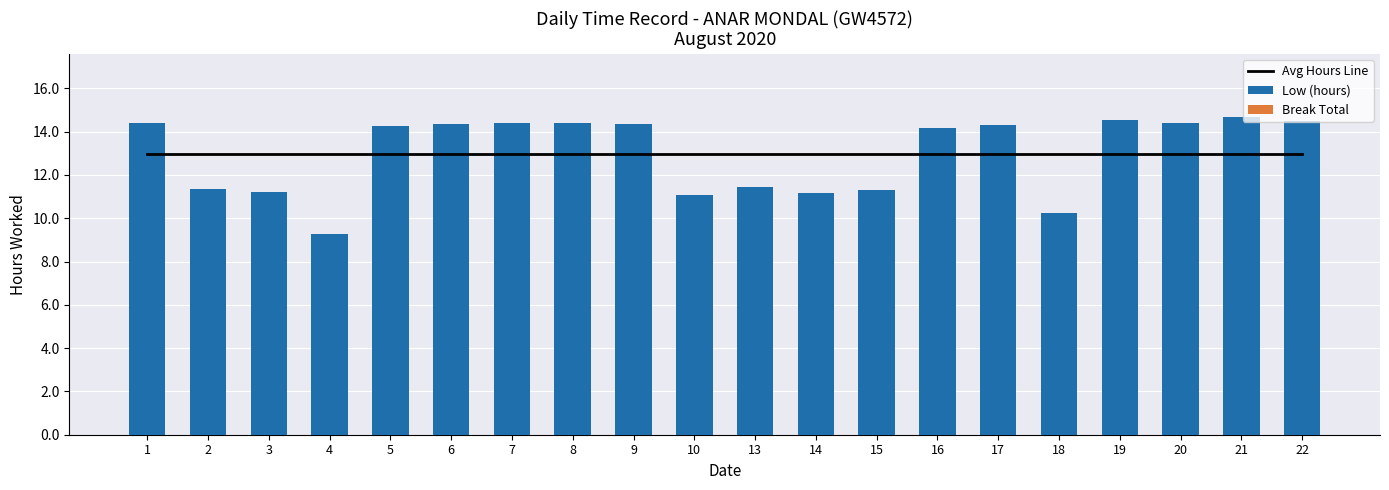

Count the number of data series in this chart.

3